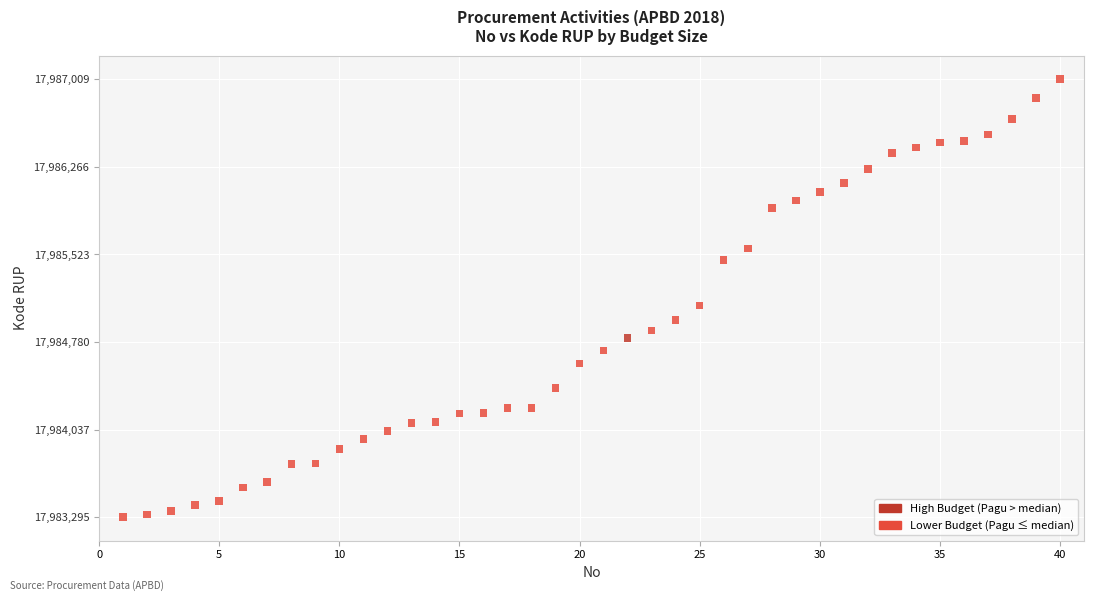

What Y value in the scatter plot is closest to 17985152?

17985089